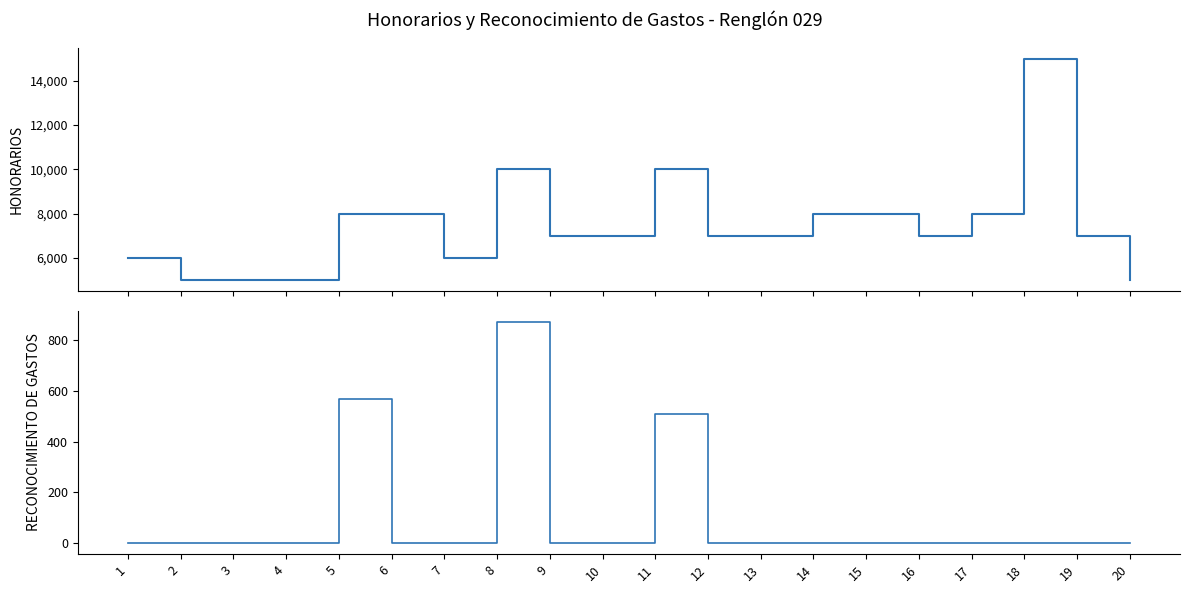

How many distinct data groups are displayed?

2